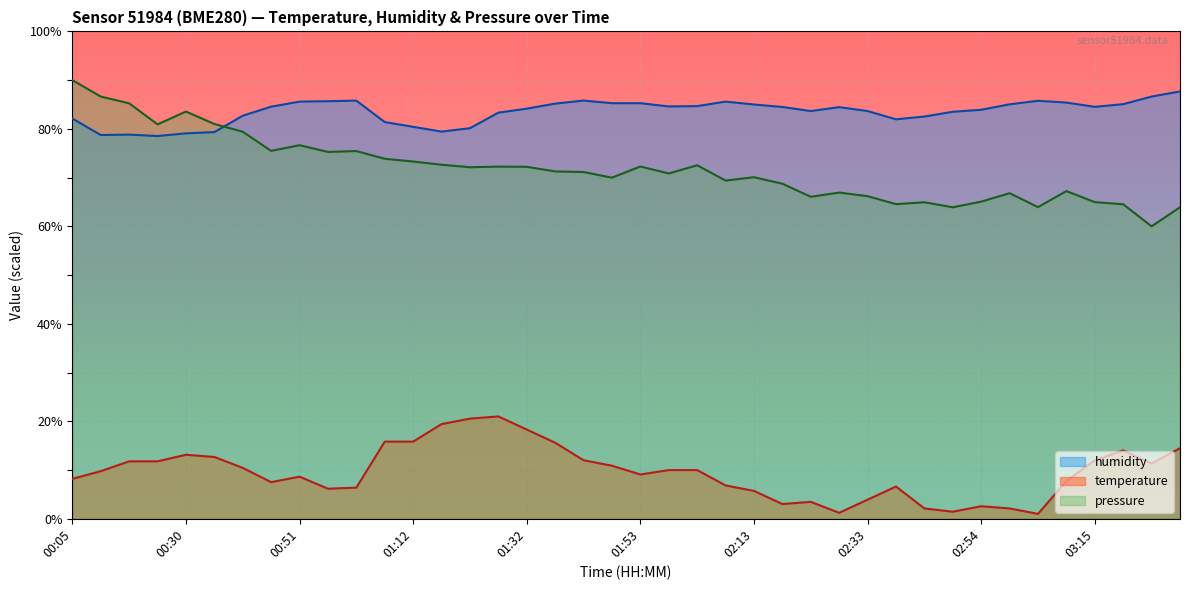

True or false: humidity has more than 1 points higher than both neighbors.

True